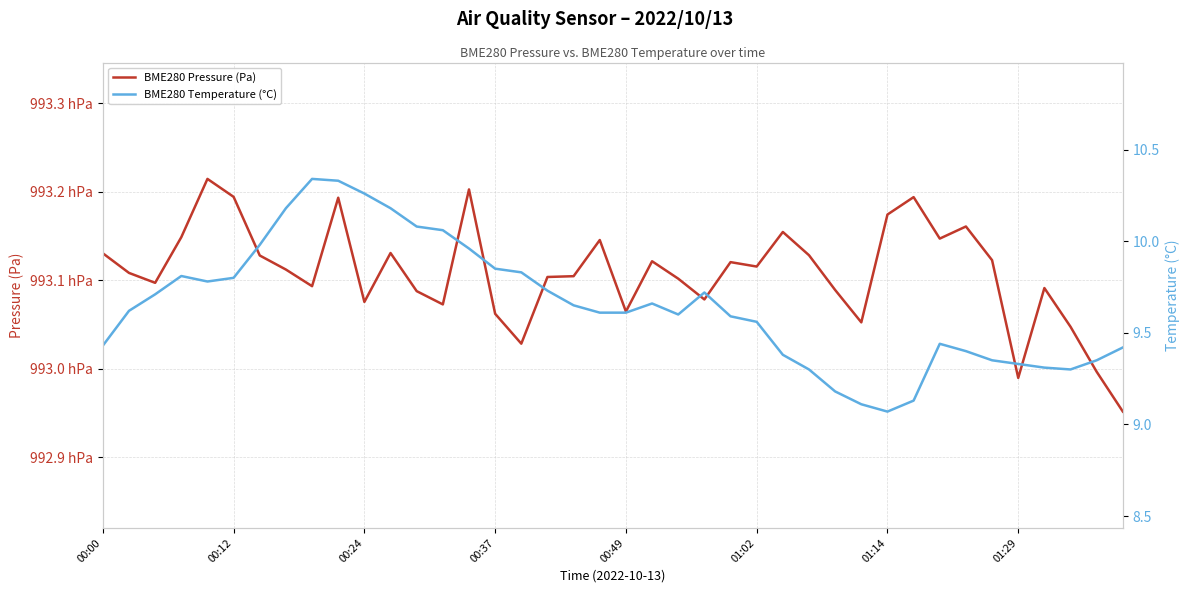

At which category does BME280 Temperature (°C) reach its first local valley?

00:49